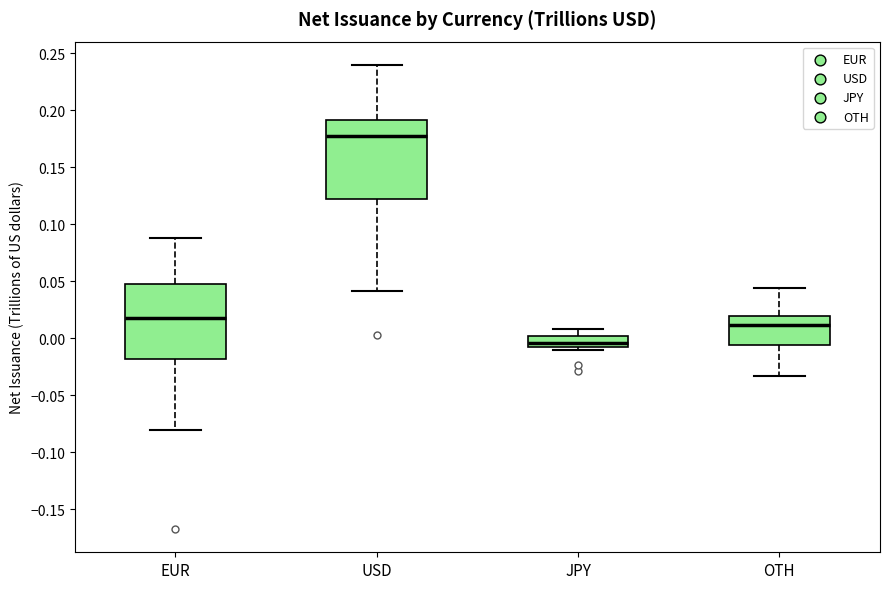

Which box's median line is the lowest?

JPY